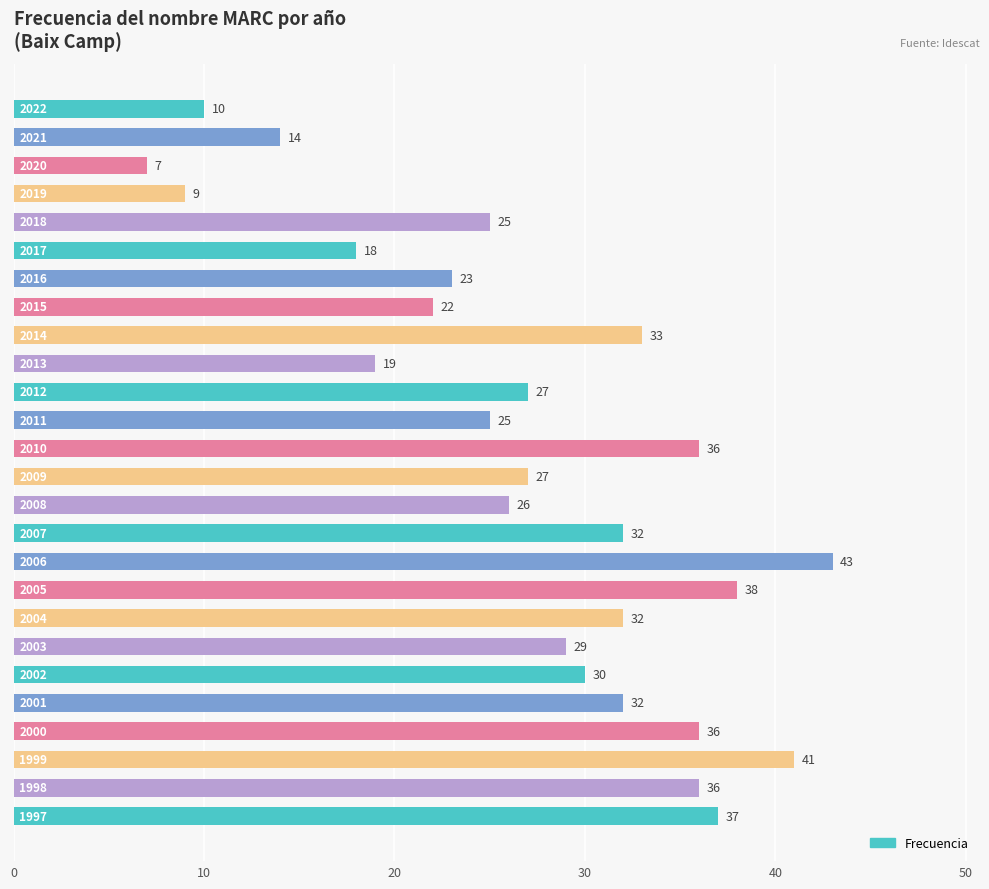

What is the difference between the maximum and second lowest values?

34